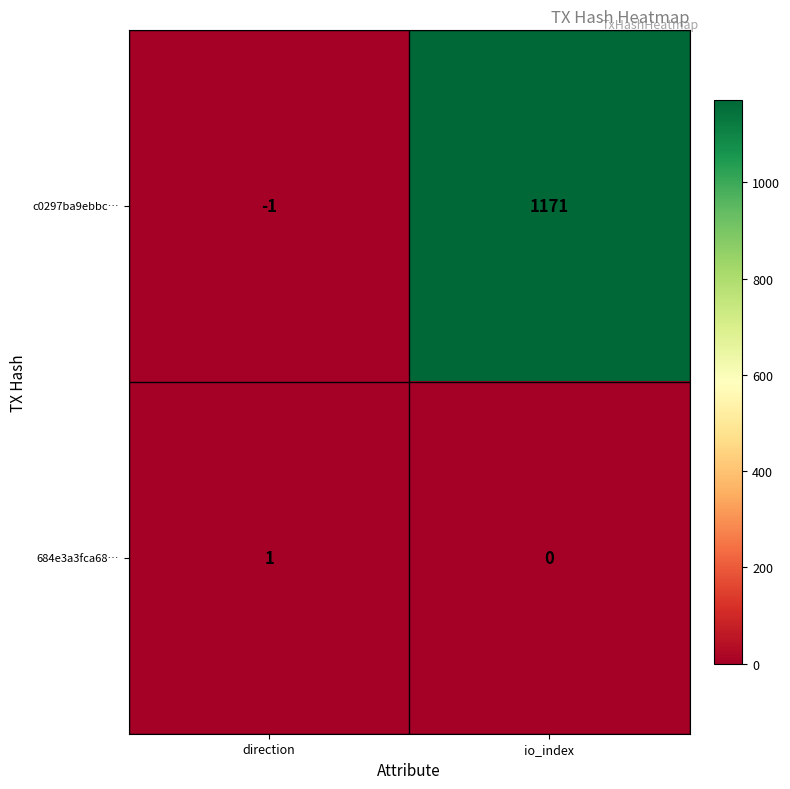

List the series in order of their overall mean, lowest first.

684e3a3fca68…, c0297ba9ebbc…